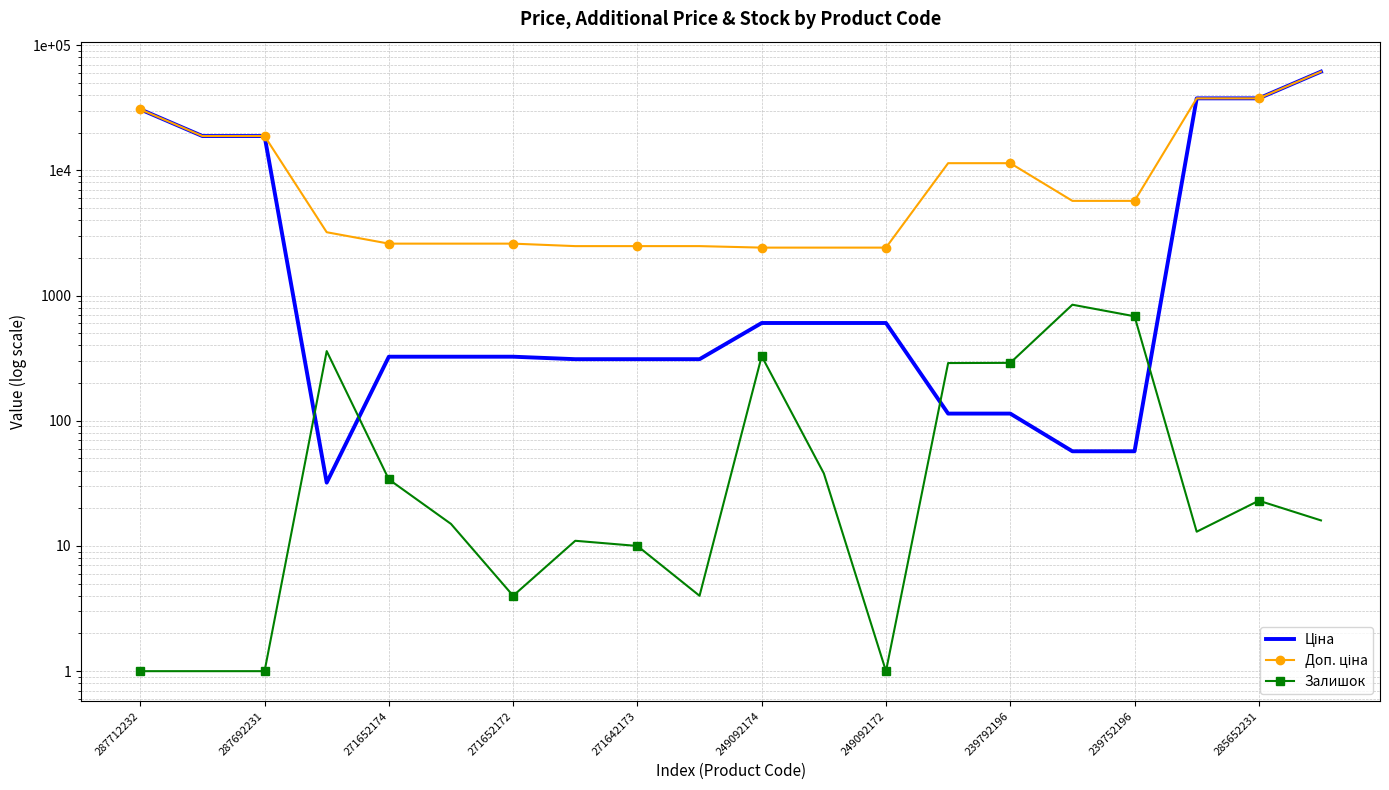

Reading left to right, what are all the values shown in this chart?

Ціна: 30717.1	18796.8	18796.8	32.0	324.8	324.8	324.8	310.3	310.3	310.3	603.7	603.7	603.7	114.1	114.1	57.0	57.0	37593.6	37593.6	61434.3
Доп. ціна: 30717.1	18796.8	18796.8	3205.0	2598.3	2598.3	2598.3	2482.4	2482.4	2482.4	2414.8	2414.8	2414.8	11410.0	11410.0	5705.0	5705.0	37593.6	37593.6	61434.3
Залишок: 1.0	1.0	1.0	360.0	34.0	15.0	4.0	11.0	10.0	4.0	328.0	38.0	1.0	289.0	290.0	845.0	683.0	13.0	23.0	16.0